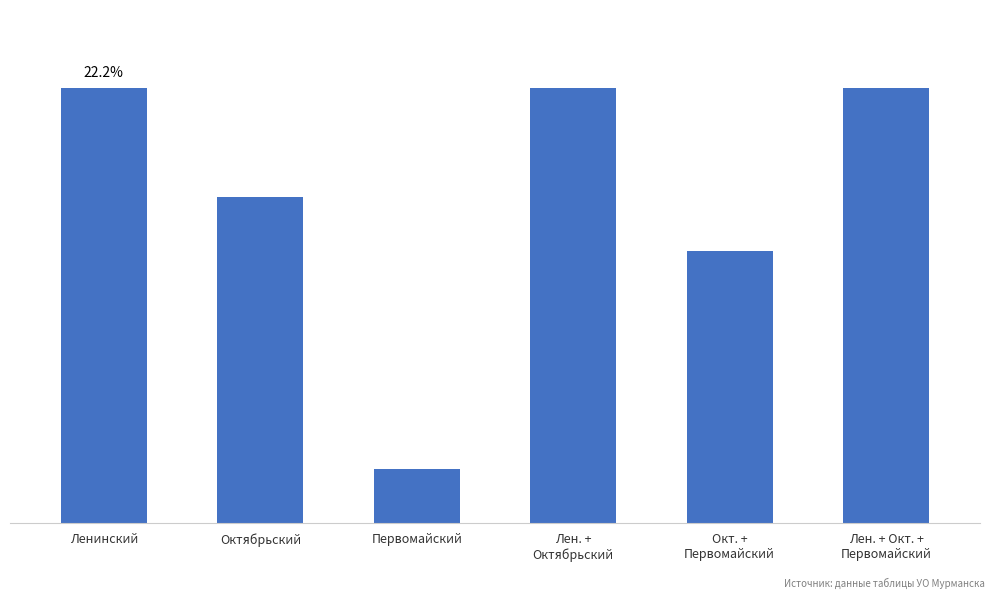

The value at Октябрьский is 10. True or false?

False